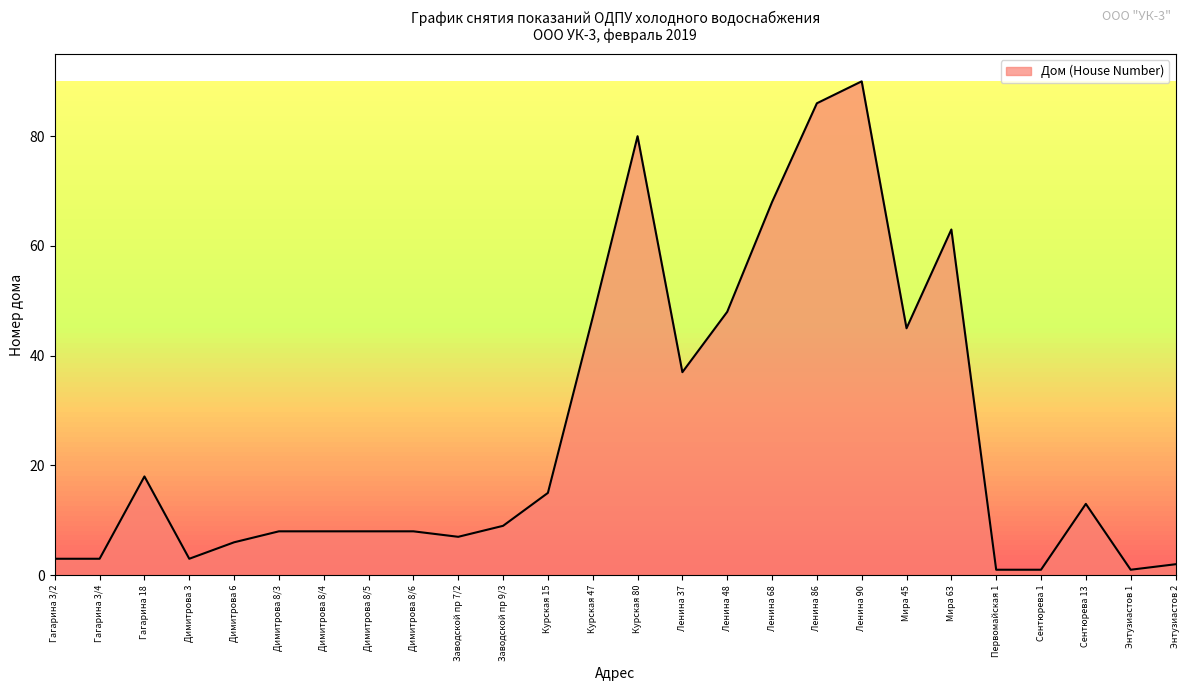

At which label does the data first exceed 9?

Гагарина 18